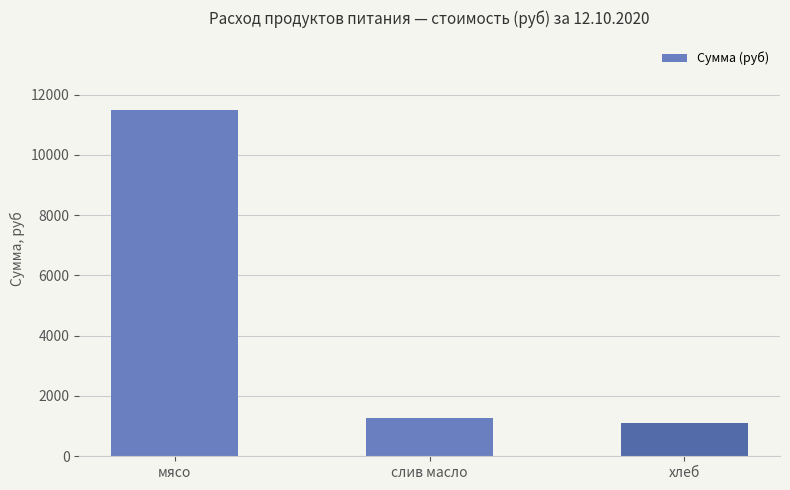

How many bars are there in total?

3